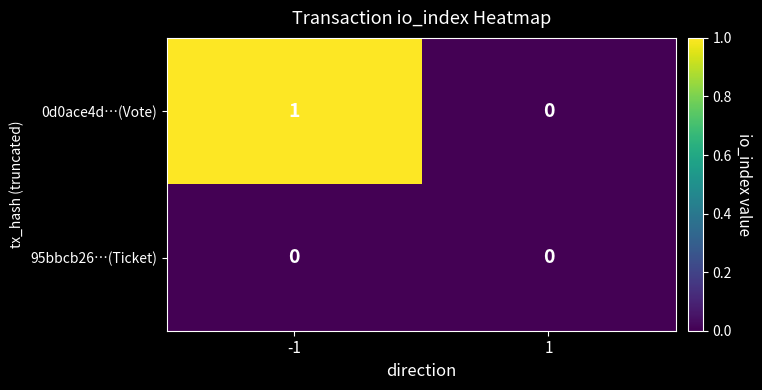

Rank the series by their maximum value, from highest to lowest.

0d0ace4d…(Vote), 95bbcb26…(Ticket)